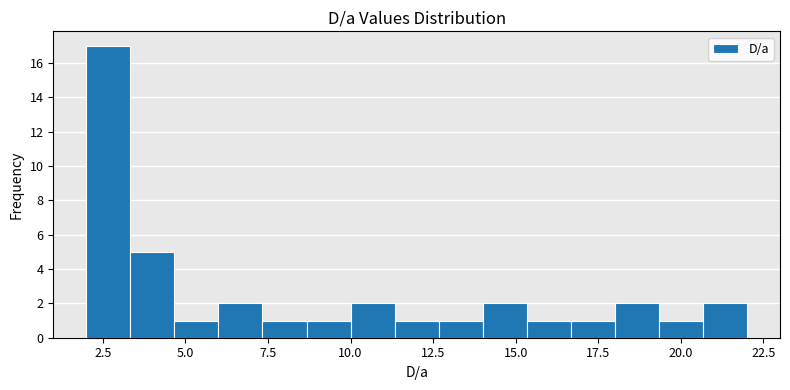

Around what value on the x-axis is the tallest bar? Give the approximate position of its centre, as read against the axis.

2.5